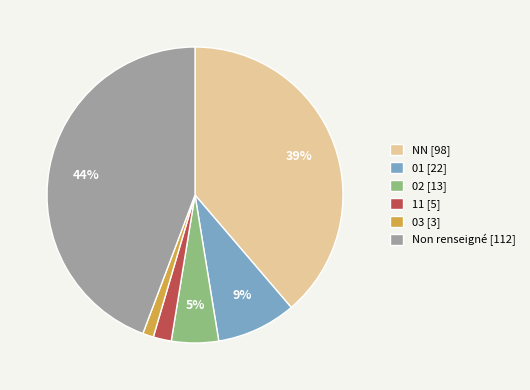

What is the smallest slice in the pie chart?

03 [3]